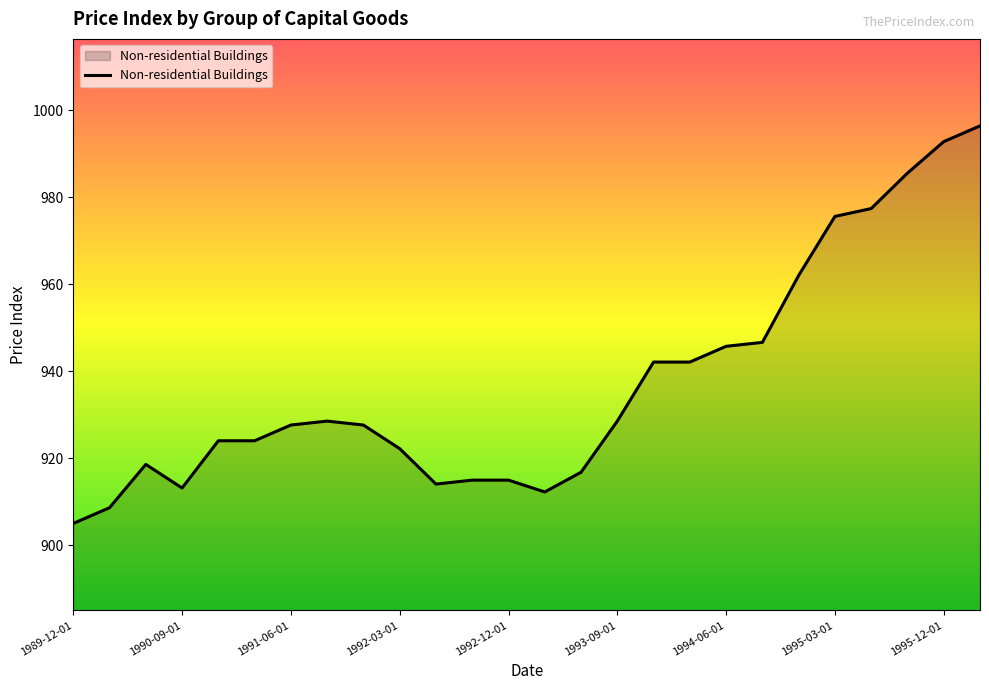

What is the difference between the maximum and minimum values?

91.4